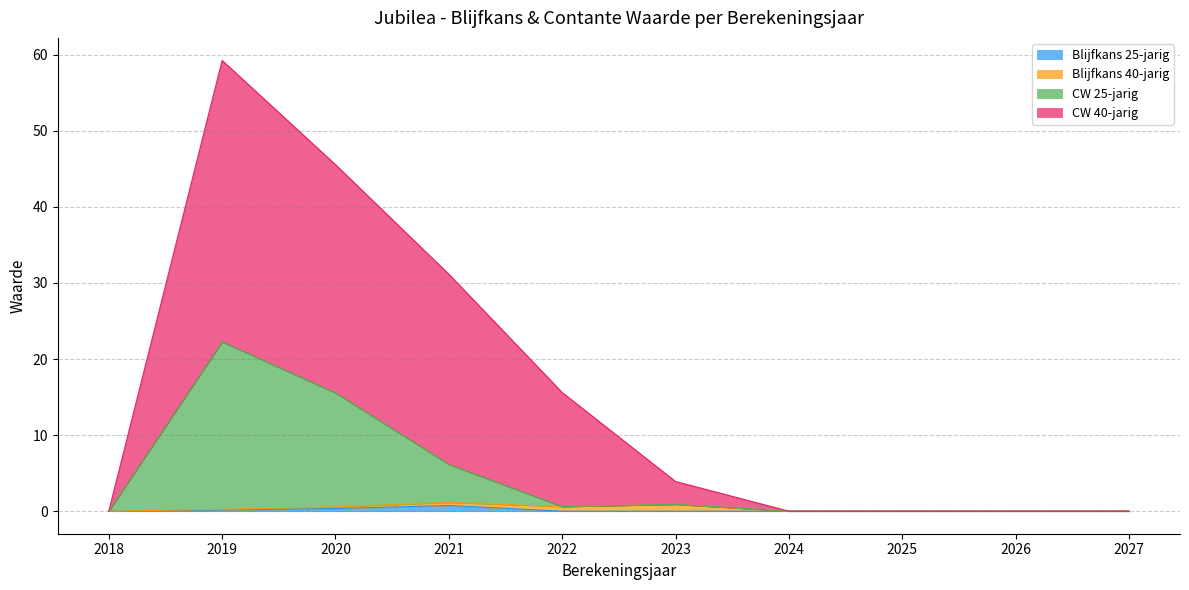

True or false: CW_40jarig has more than 0 interior local peaks.

True